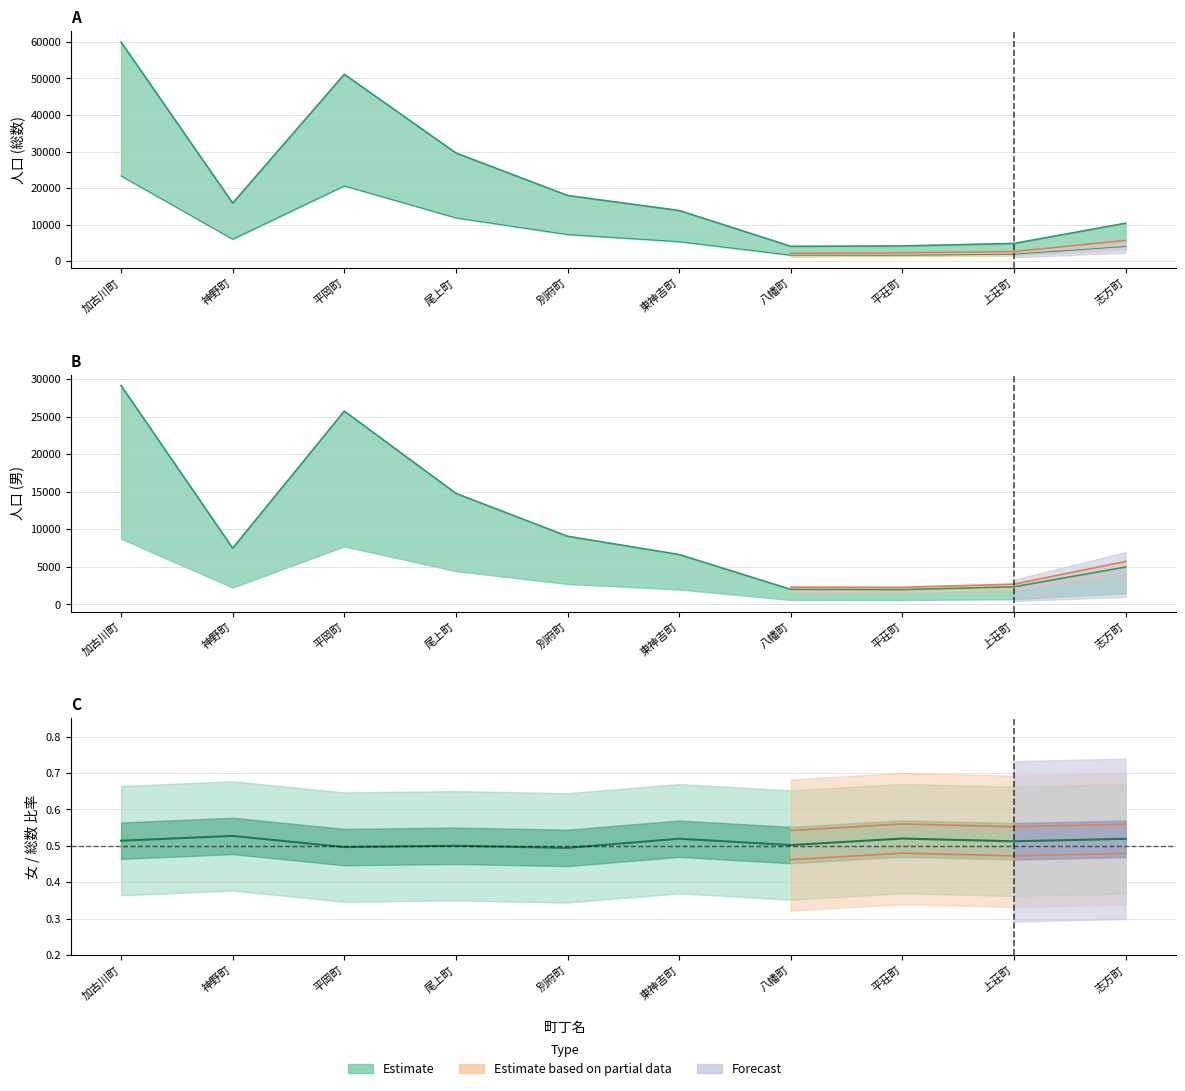

Reading left to right, what are all the values shown in this chart?

総数: 加古川町=59985.0	神野町=15861.0	平岡町=51143.0	尾上町=29600.0	別府町=17964.0	東神吉町=13846.0	八幡町=4041.0	平荘町=4143.0	上荘町=4830.0	志方町=10369.0
男: 加古川町=23311.2	神野町=5996.8	平岡町=20589.6	尾上町=11830.4	別府町=7264.0	東神吉町=5320.0	八幡町=1608.8	平荘町=1590.4	上荘町=1883.2	志方町=3986.4
女: 加古川町=29139.0	神野町=7496.0	平岡町=25737.0	尾上町=14788.0	別府町=9080.0	東神吉町=6650.0	八幡町=2011.0	平荘町=1988.0	上荘町=2354.0	志方町=4983.0